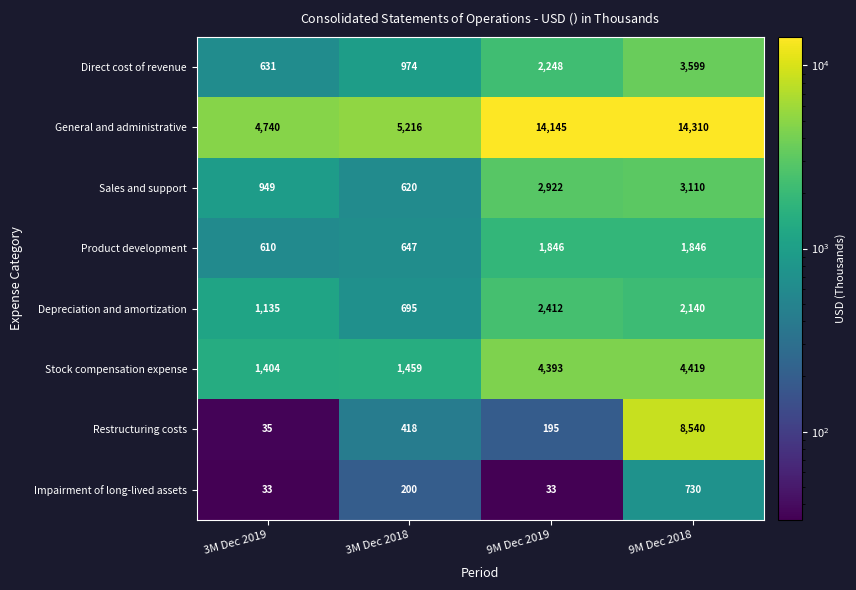

Which series has the largest total across all categories?

General and administrative